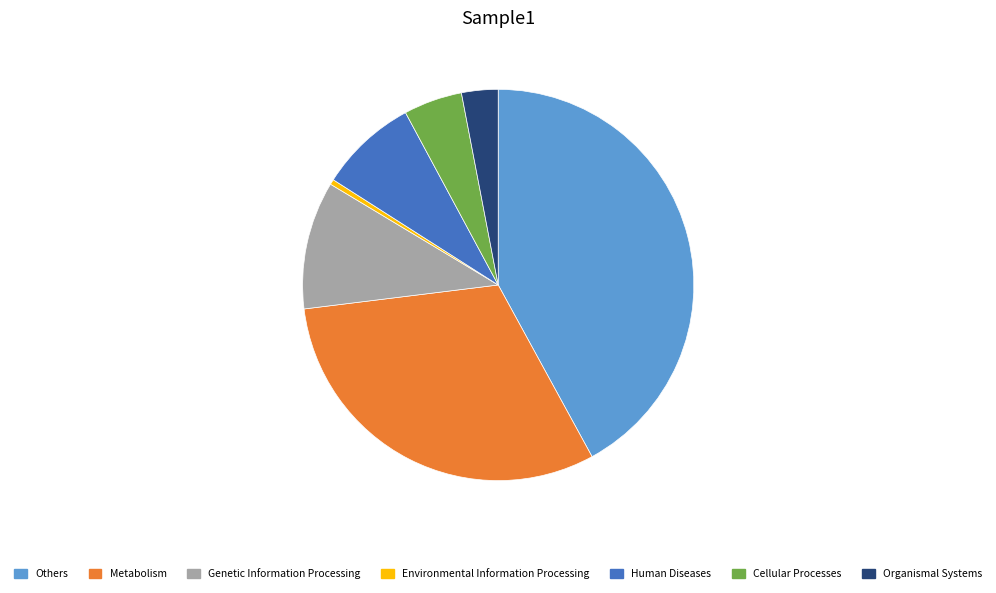

Approximately how many times larger is the value at Others compared to Human Diseases?

5.2